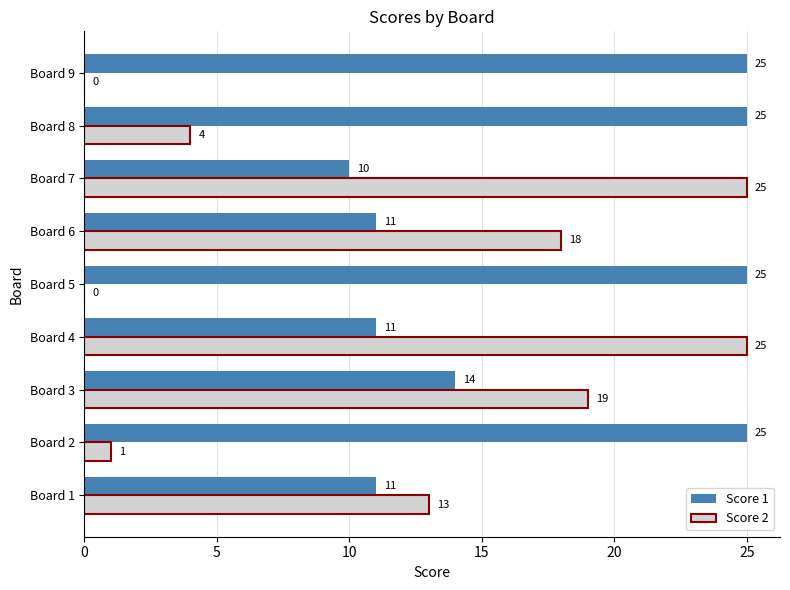

What are all the series names shown in the legend?

Score 1, Score 2